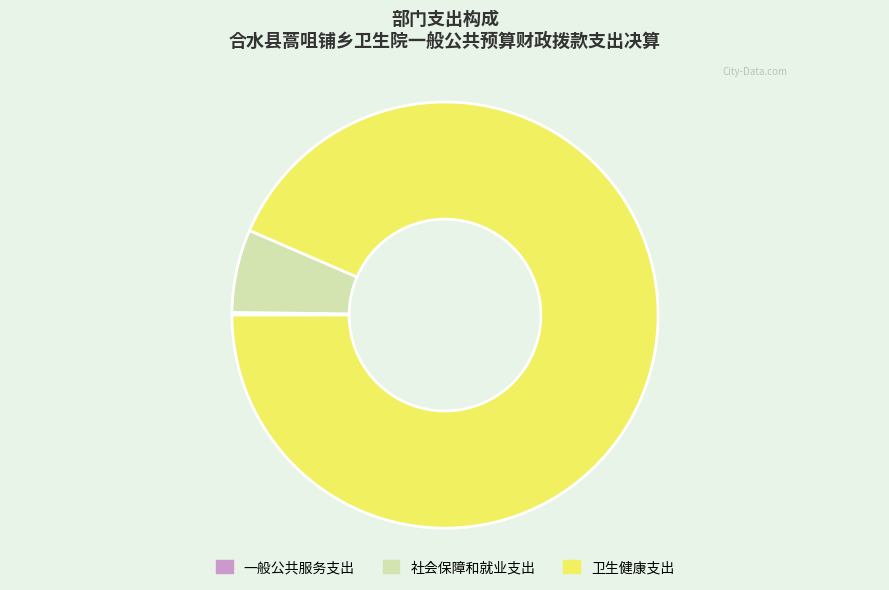

Which category has the biggest portion of the pie?

卫生健康支出